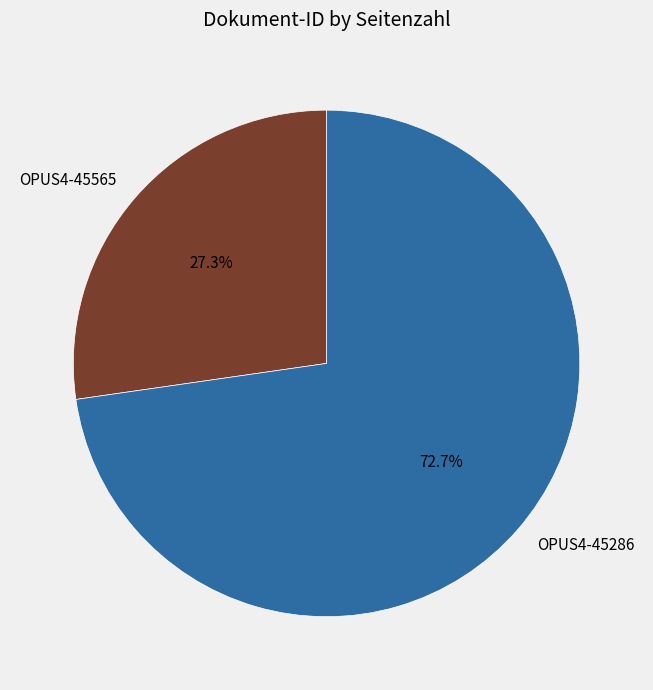

True or false: OPUS4-45565 accounts for 13% of the total.

False